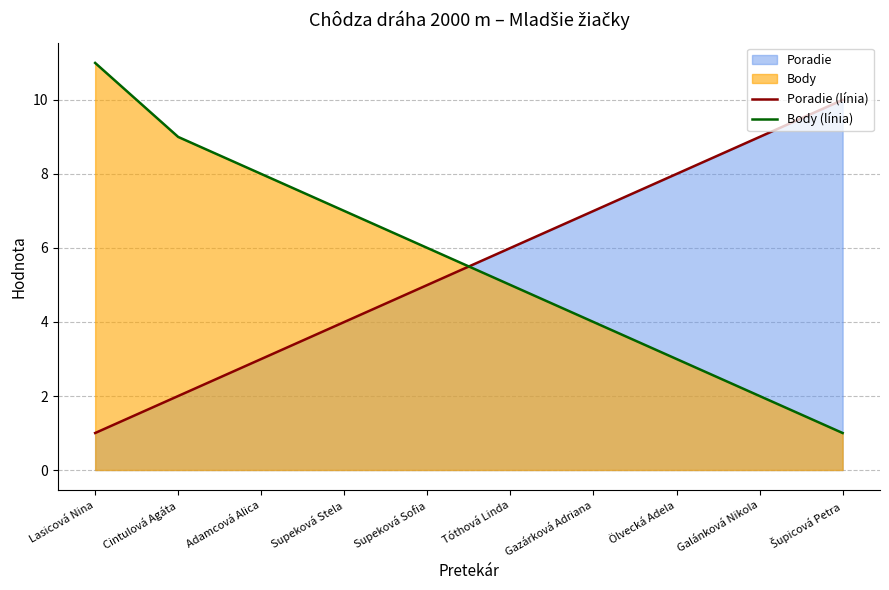

What is the label of the 8th point from the left?

Ölvecká Adela